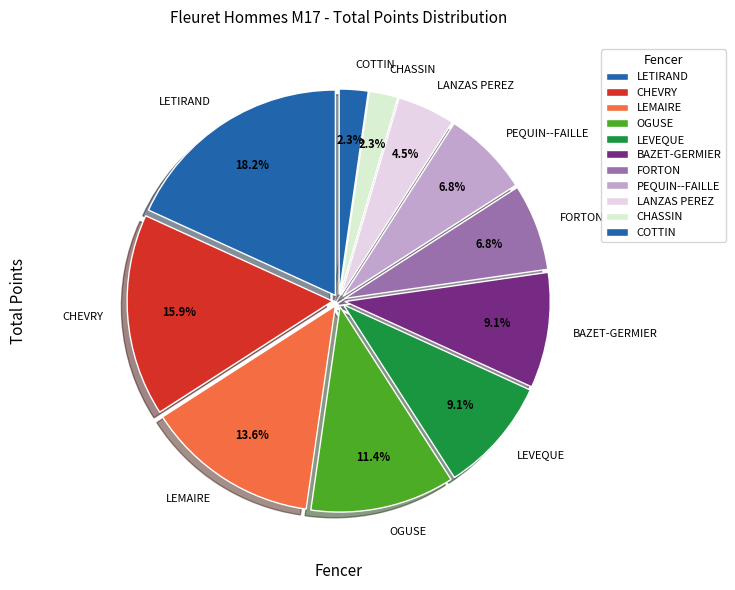

What is the ratio of the value at FORTON to the value at OGUSE?

0.6